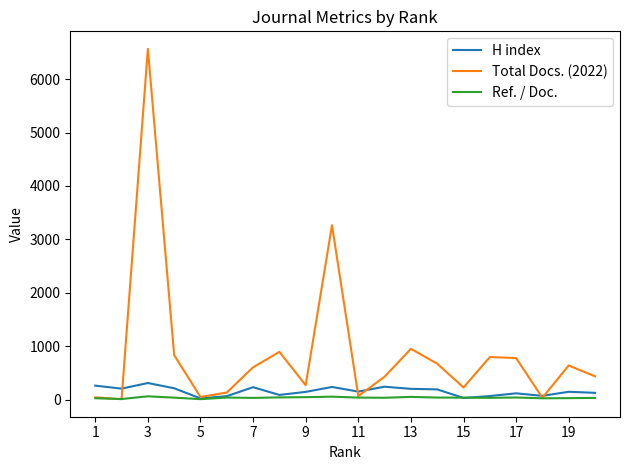

What is the greatest value displayed?

6567.0